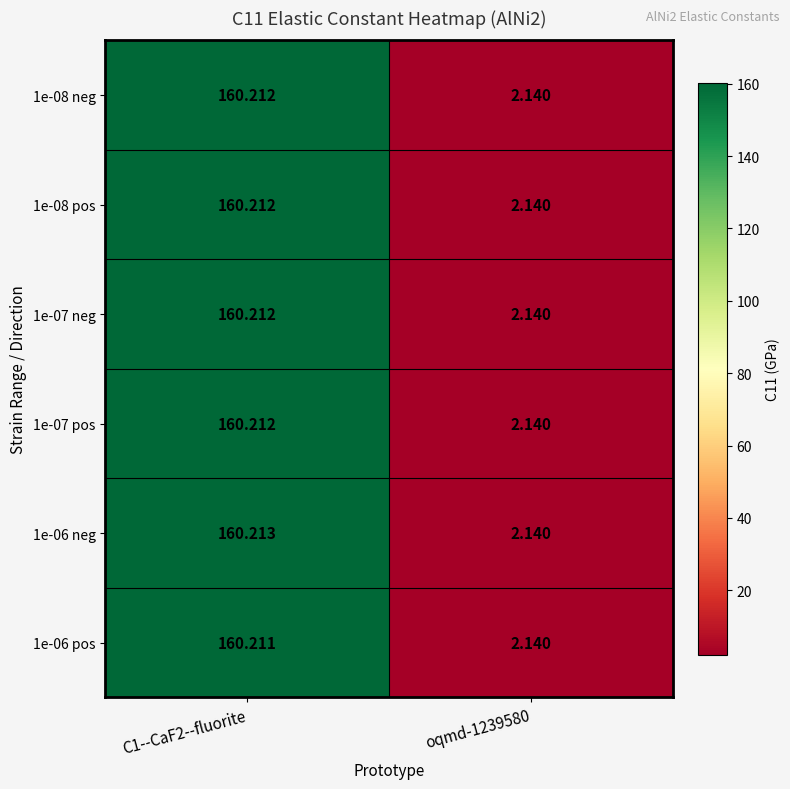

What is the total value across all series at oqmd-1239580?

12.8